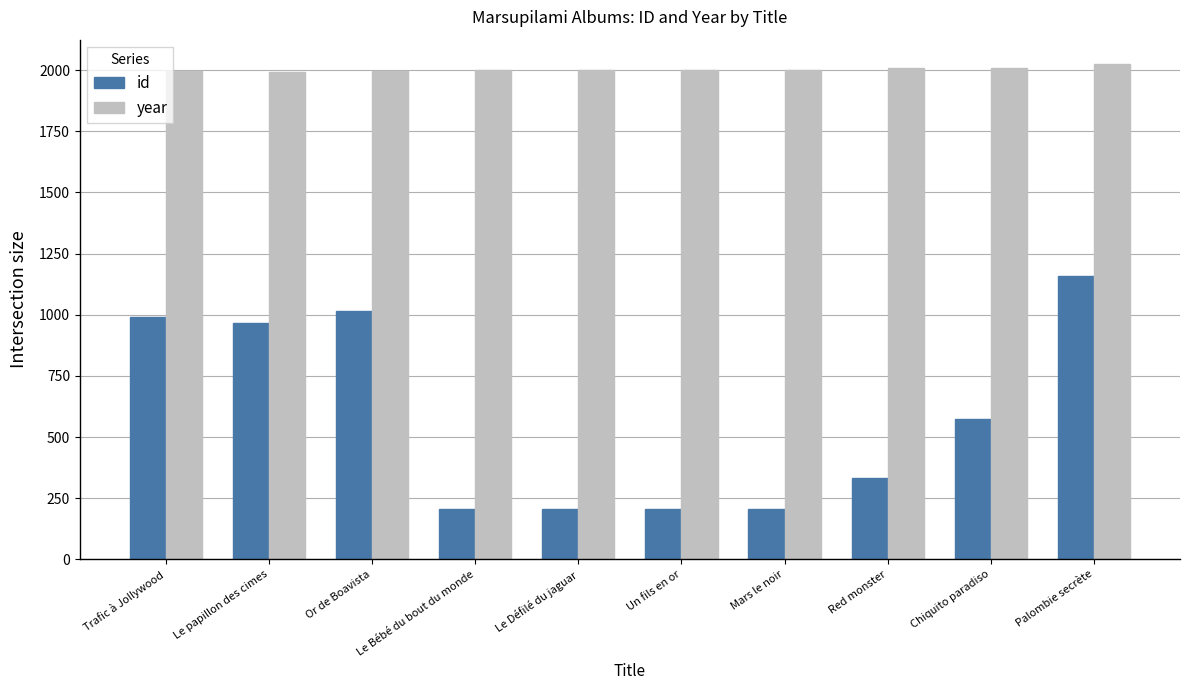

What is the label of the 4th bar from the left?

Le Bébé du bout du monde